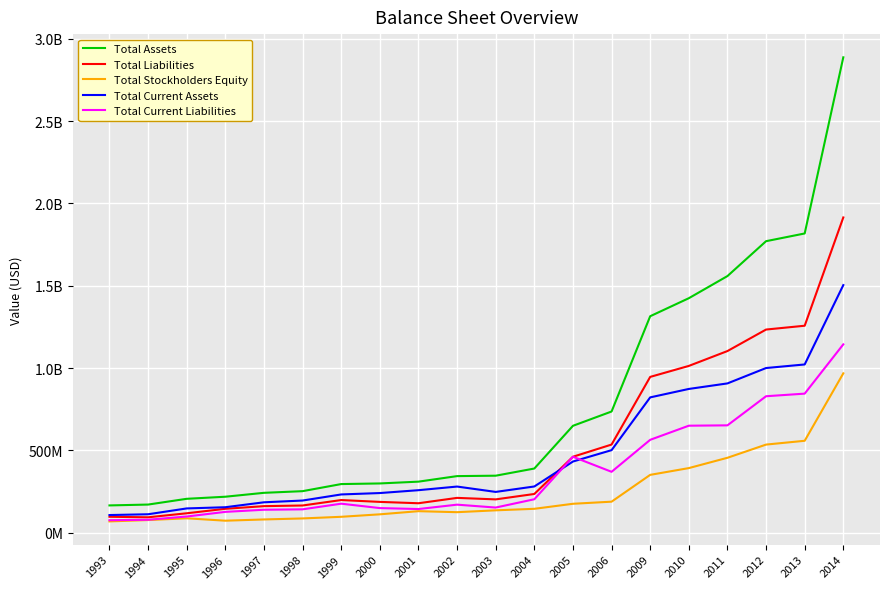

What is the value of the Total Assets point at the 14th from the left?

736469376.2